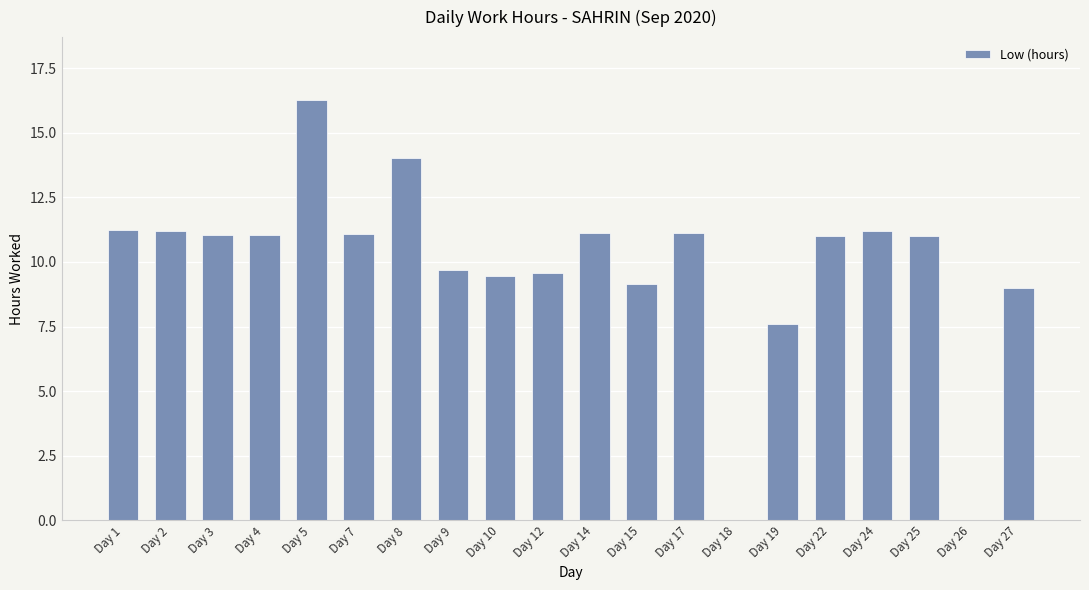

What is the sum of all values?

195.8